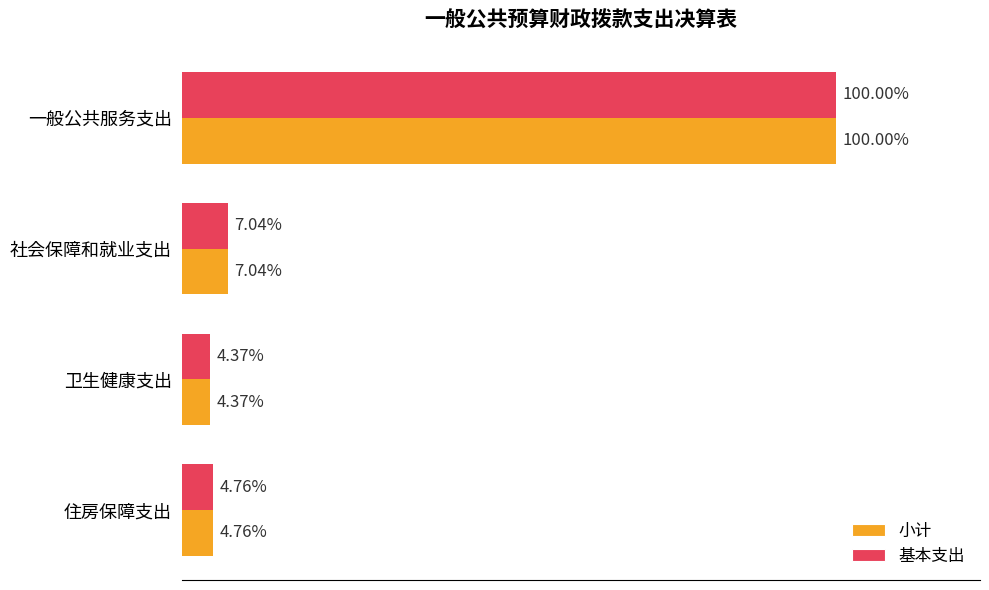

What are all the series names shown in the legend?

小计, 基本支出